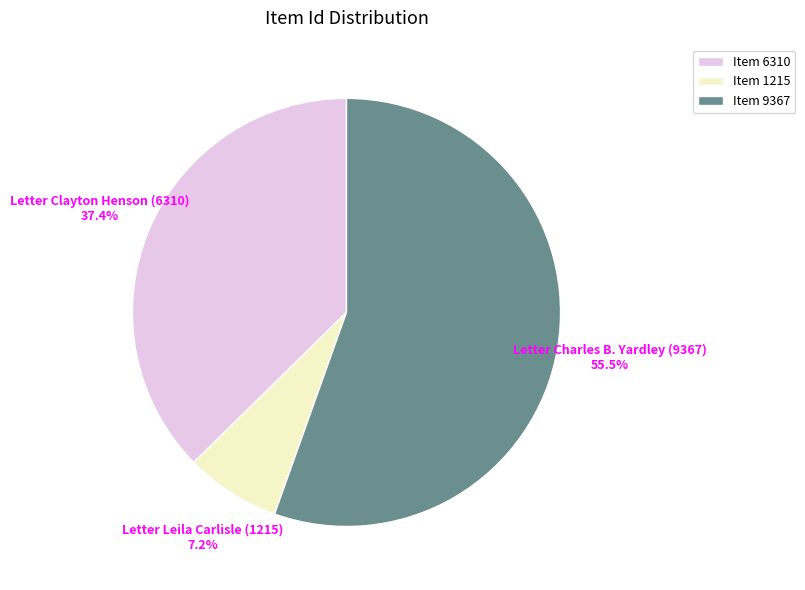

Approximately how many times larger is the value at Item 6310 compared to Item 1215?

5.2